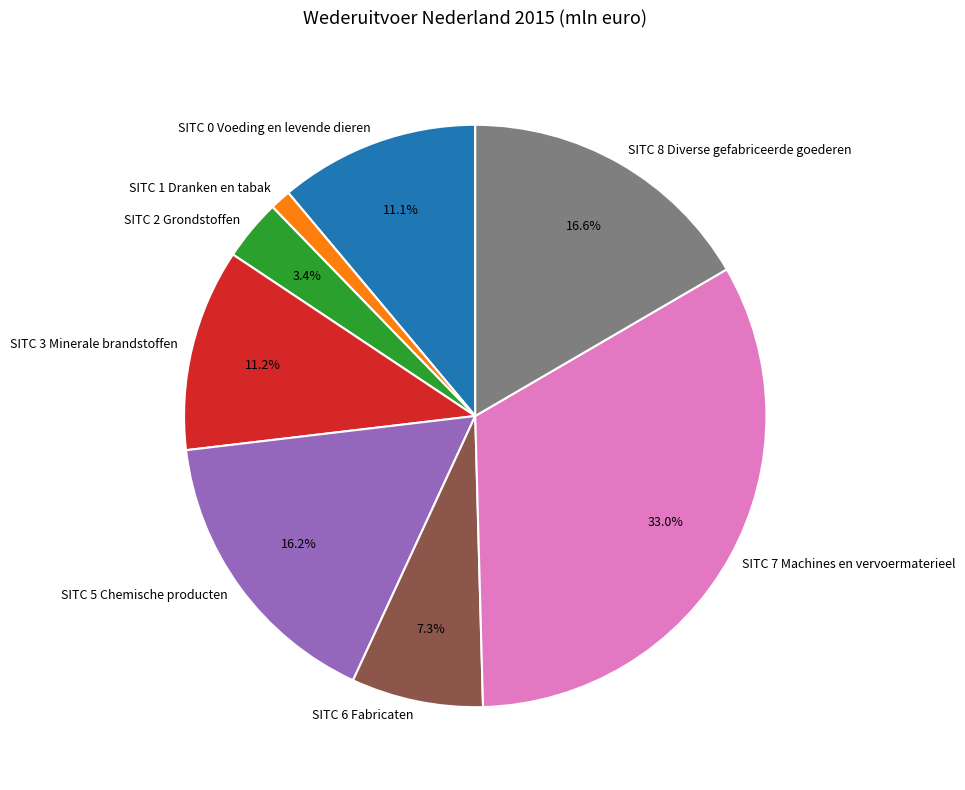

Is it true that SITC 3 Minerale brandstoffen is 1% of the pie?

False